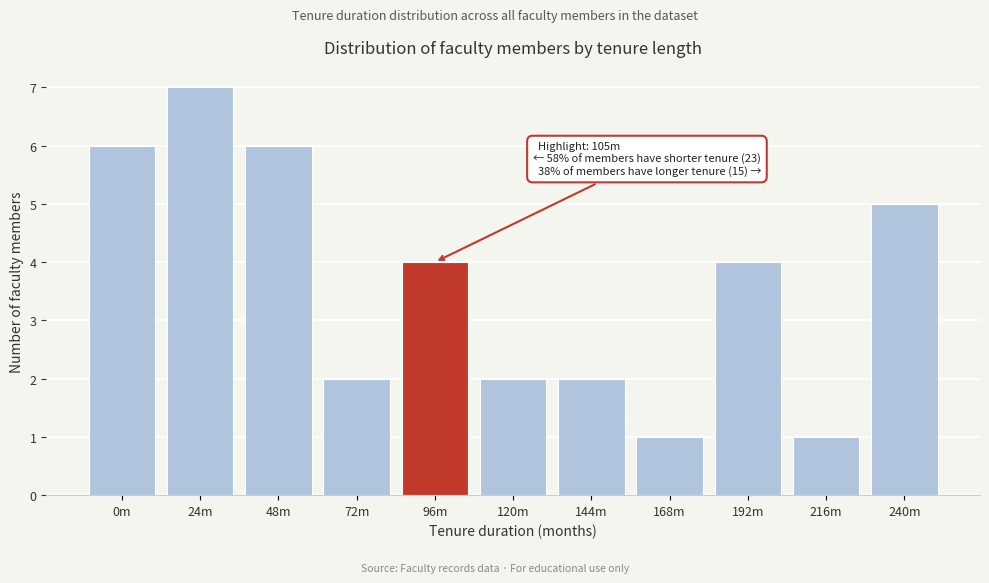

Reading right to left, extract all data points from this chart.

240m=5	216m=1	192m=4	168m=1	144m=2	120m=2	96m=4	72m=2	48m=6	24m=7	0m=6